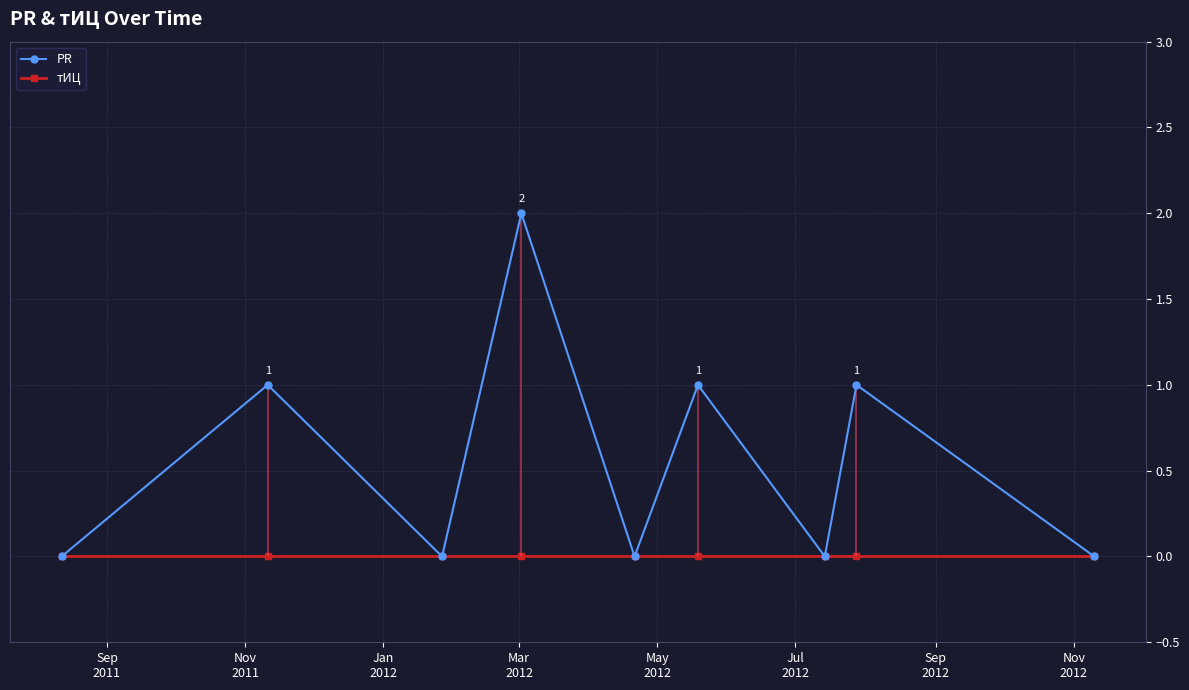

Reading left to right, extract all data points from this chart.

PR: 0	1	0	2	0	1	0	1	0
тИЦ: 0	0	0	0	0	0	0	0	0